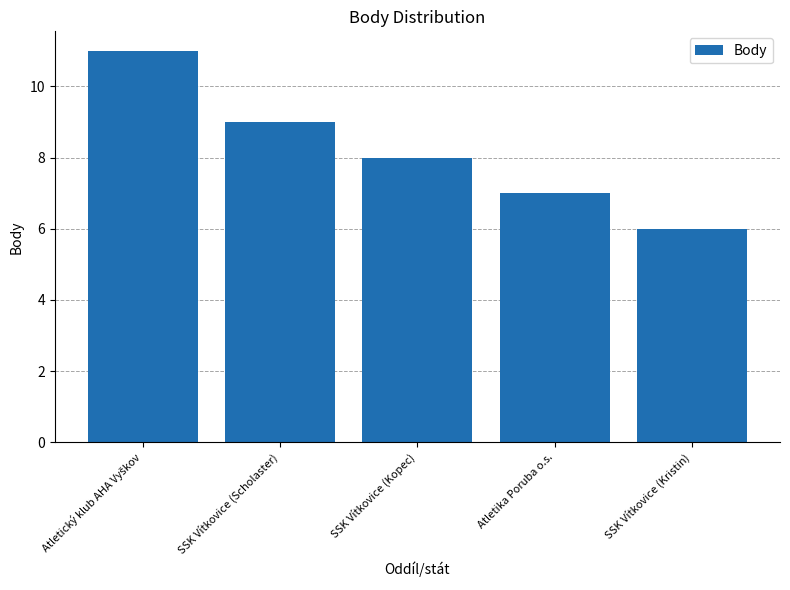

What is the sum of the values at Atletika Poruba o.s. and SSK Vítkovice (Scholaster)?

16